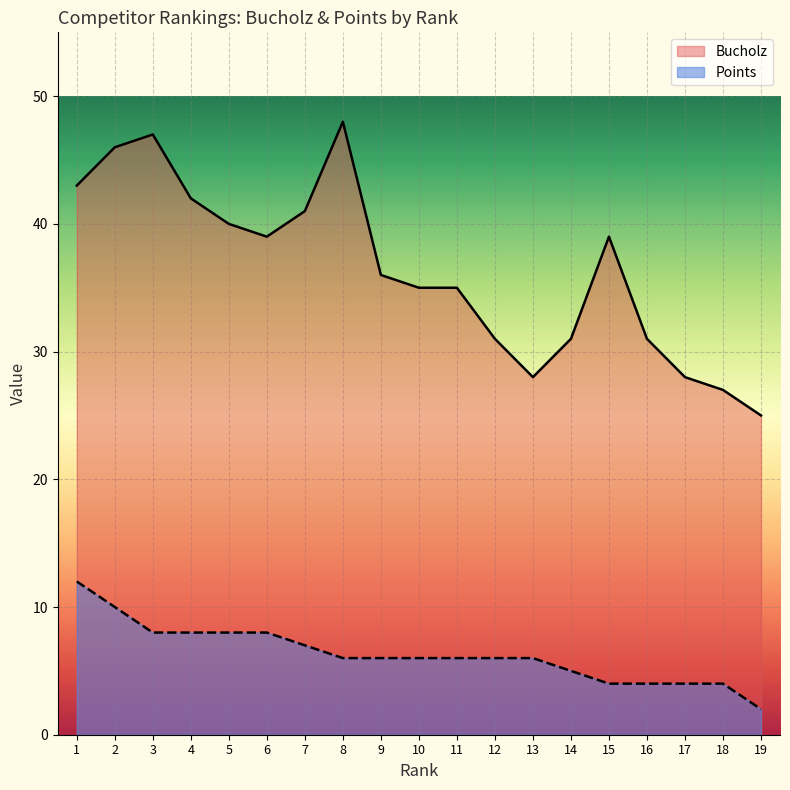

Which series changed the most between 6 and 18?

Bucholz